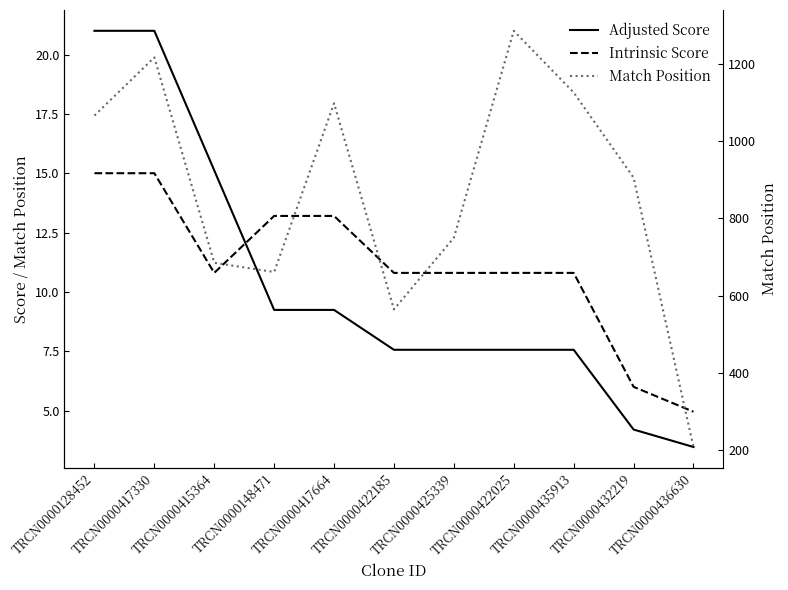

Reading left to right, extract all data points from this chart.

Adjusted Score: TRCN0000128452=21.0	TRCN0000417330=21.0	TRCN0000415364=15.1	TRCN0000148471=9.2	TRCN0000417664=9.2	TRCN0000422185=7.6	TRCN0000425339=7.6	TRCN0000422025=7.6	TRCN0000435913=7.6	TRCN0000432219=4.2	TRCN0000436630=3.5
Intrinsic Score: TRCN0000128452=15.0	TRCN0000417330=15.0	TRCN0000415364=10.8	TRCN0000148471=13.2	TRCN0000417664=13.2	TRCN0000422185=10.8	TRCN0000425339=10.8	TRCN0000422025=10.8	TRCN0000435913=10.8	TRCN0000432219=6.0	TRCN0000436630=5.0
Match Position: TRCN0000128452=1067.0	TRCN0000417330=1218.0	TRCN0000415364=685.0	TRCN0000148471=661.0	TRCN0000417664=1099.0	TRCN0000422185=564.0	TRCN0000425339=750.0	TRCN0000422025=1287.0	TRCN0000435913=1127.0	TRCN0000432219=906.0	TRCN0000436630=207.0